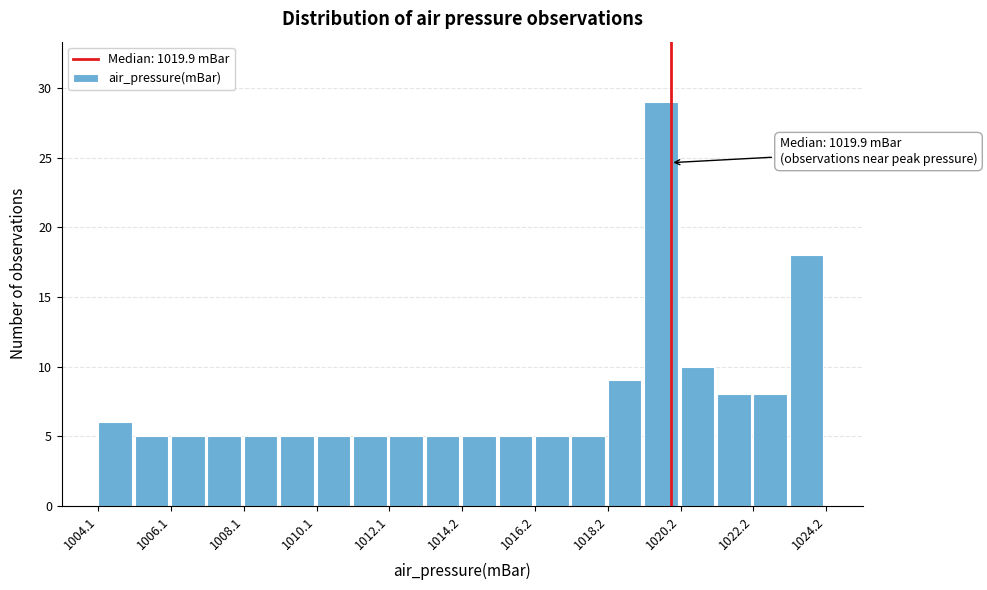

Read against the x-axis, roughly where is the centre of the tallest bar?

1019.5